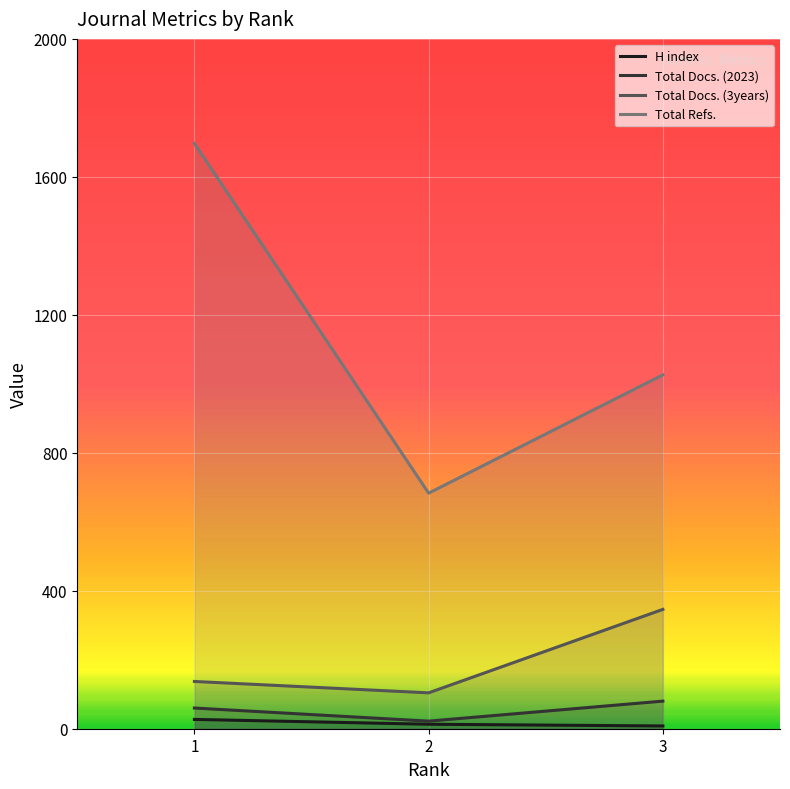

List the series in order of their peak value, lowest first.

H index, Total Docs. (2023), Total Docs. (3years), Total Refs.